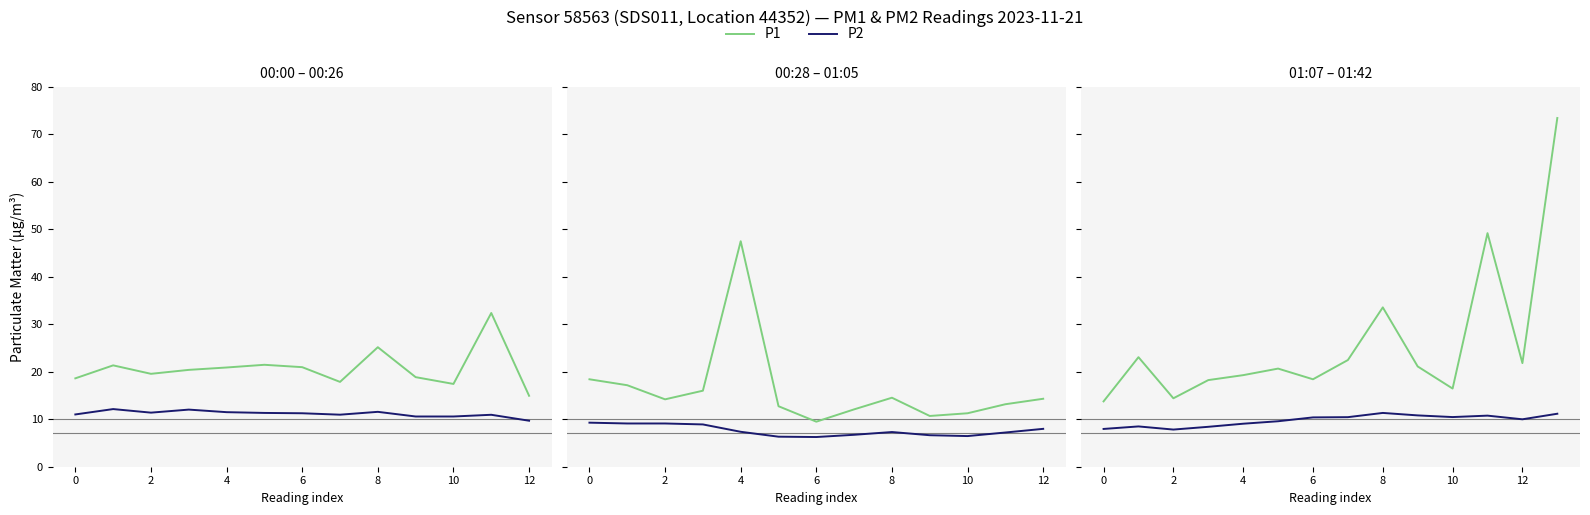

List the series in order of their overall mean, highest first.

P1, P2